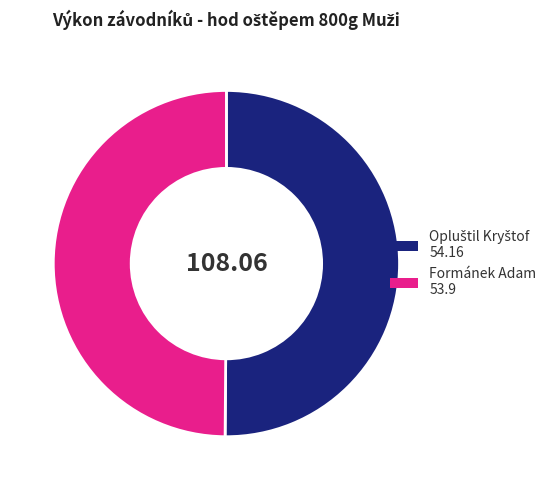

How many slices are in this pie chart?

2